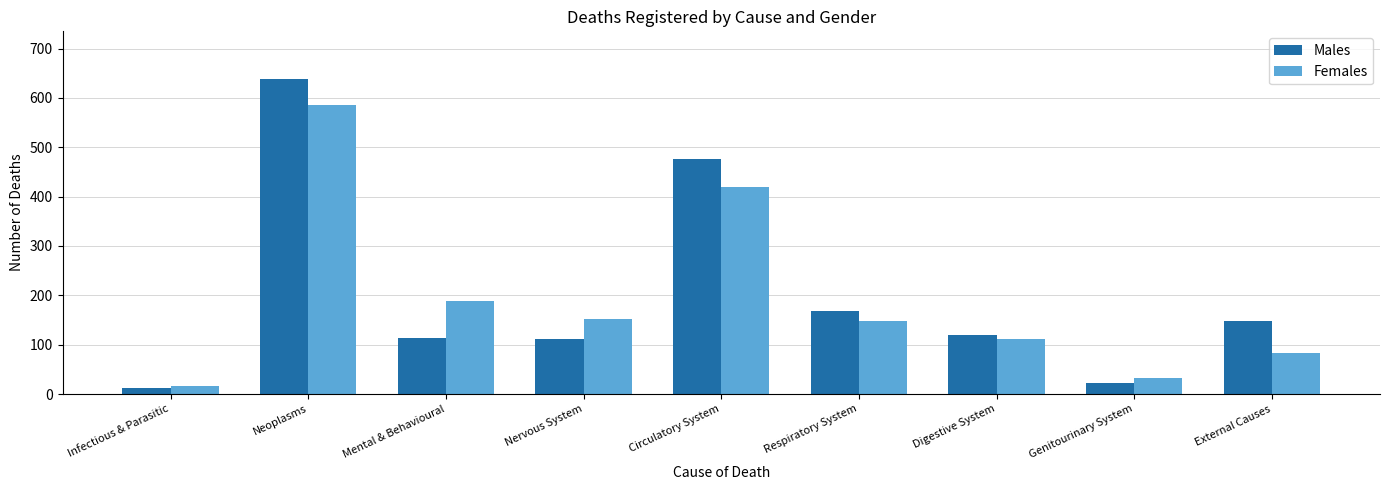

Which series has the largest range (max minus min)?

Males